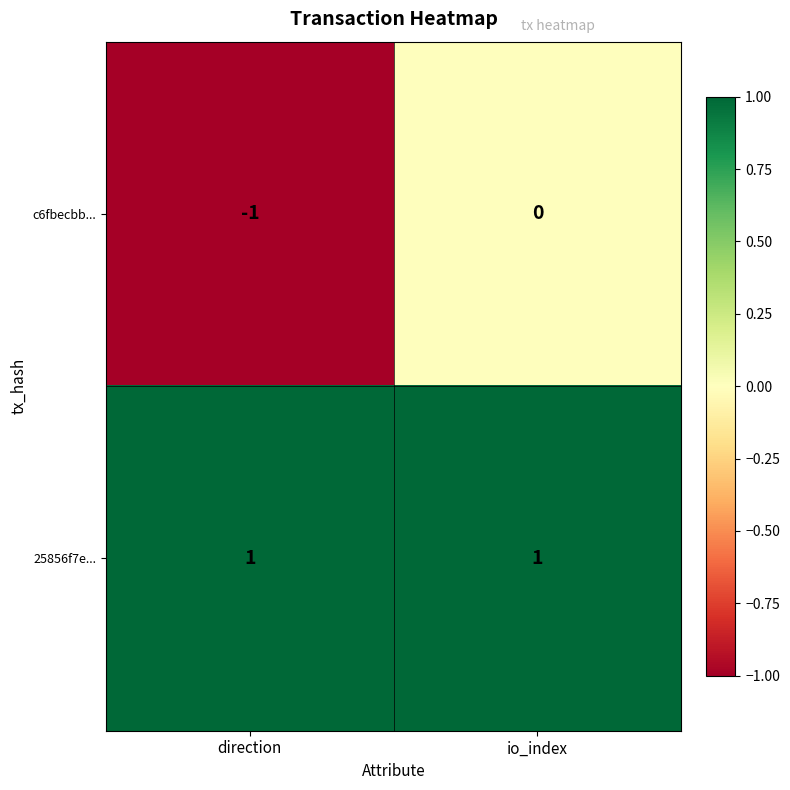

Is the value of c6fbecbb... at io_index greater than the value of 25856f7e... at io_index?

No